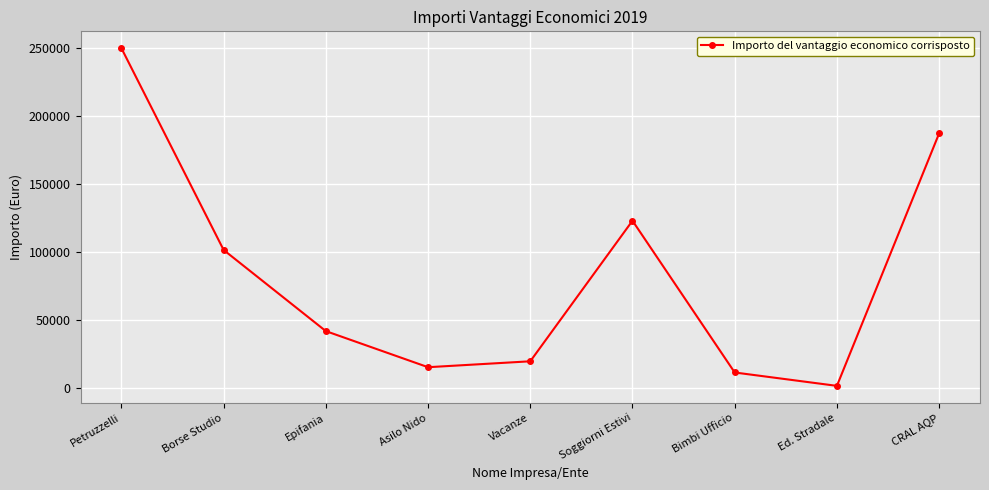

List the labels in order of value, largest first.

Petruzzelli, CRAL AQP, Soggiorni Estivi, Borse Studio, Epifania, Vacanze, Asilo Nido, Bimbi Ufficio, Ed. Stradale